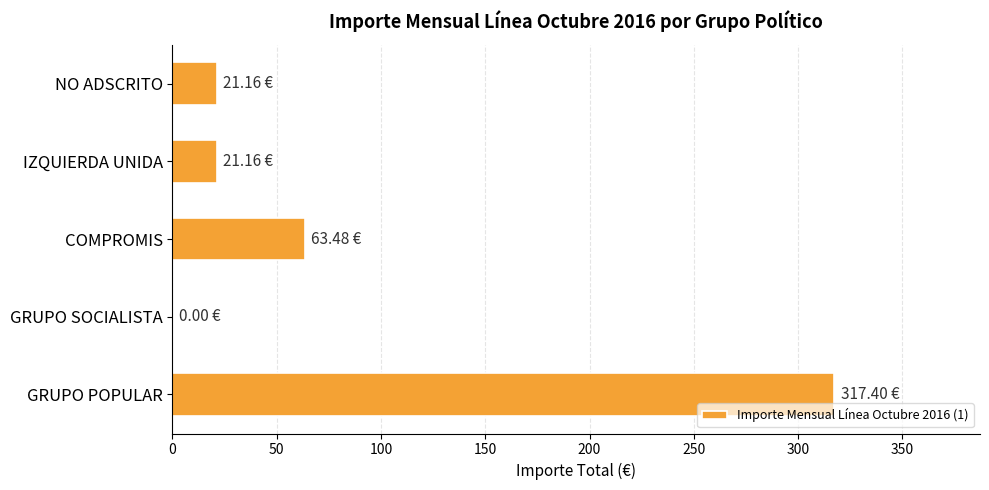

Which label corresponds to the largest value in the chart?

GRUPO POPULAR